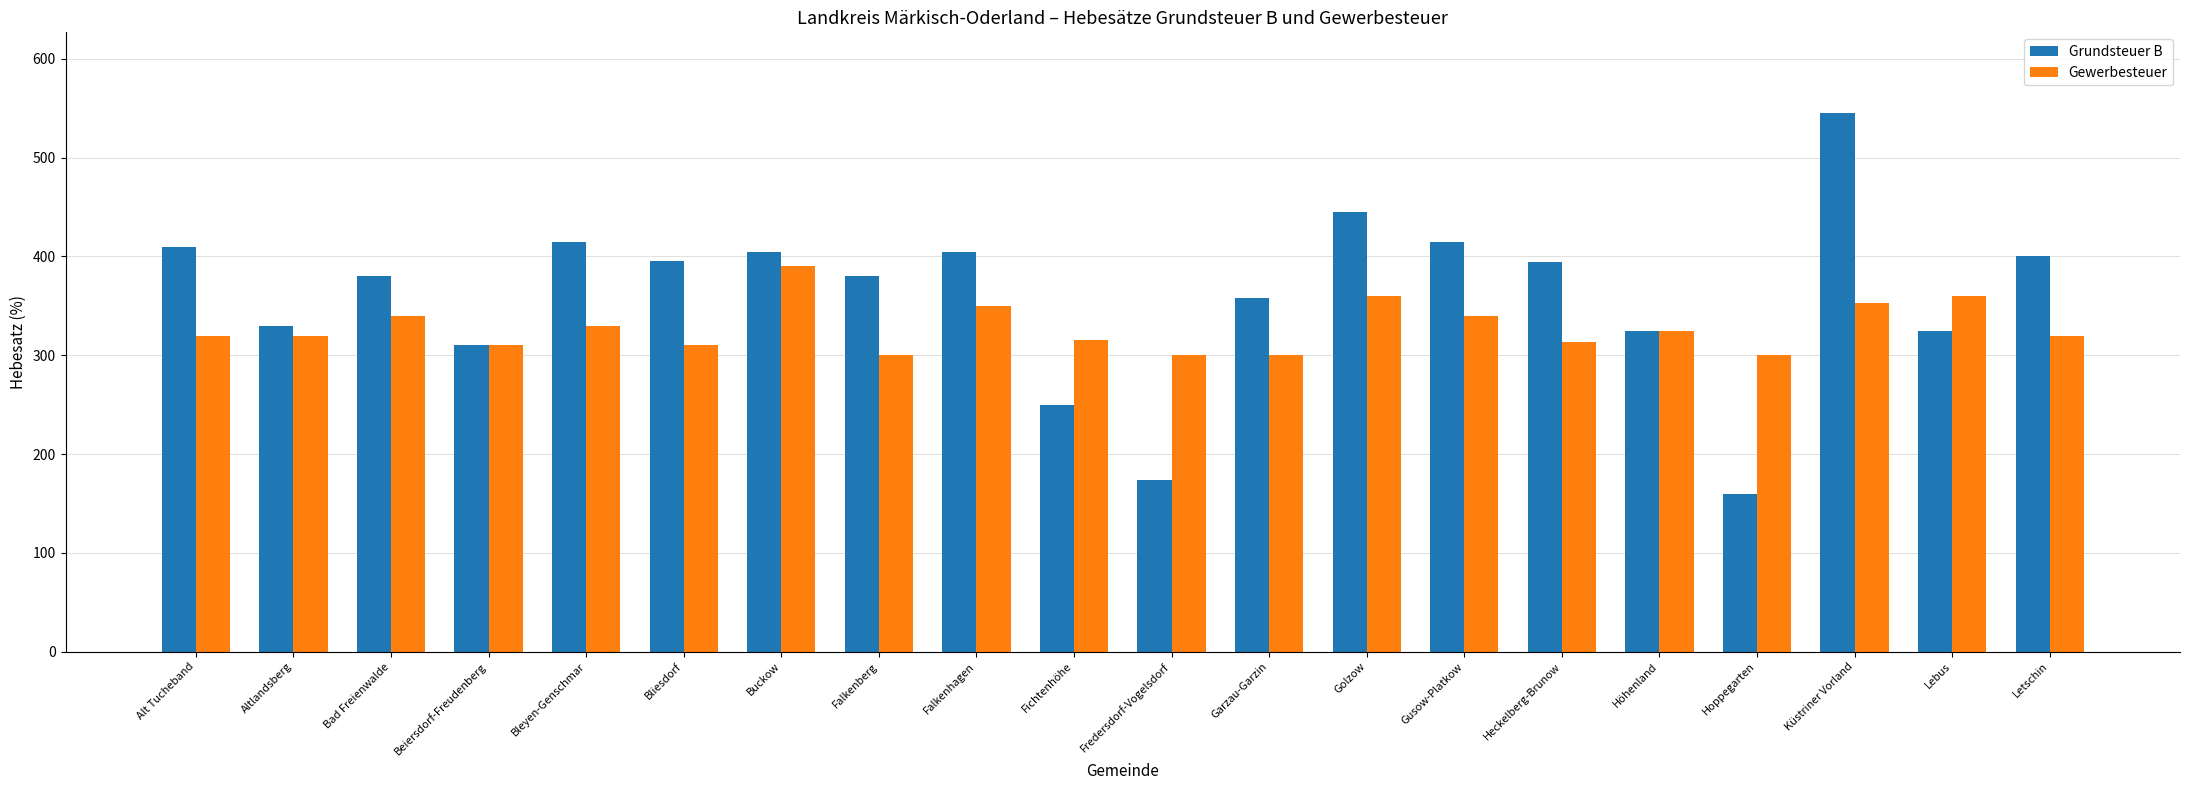

Read the Gewerbesteuer value at Beiersdorf-Freudenberg, to the nearest 10.

310